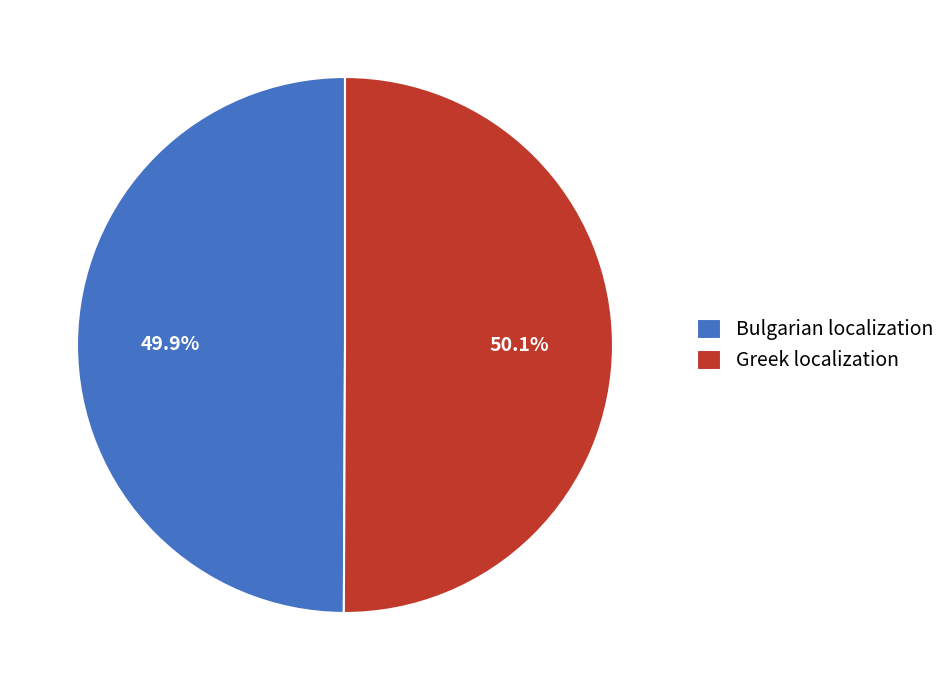

Does any single category account for the majority?

Yes